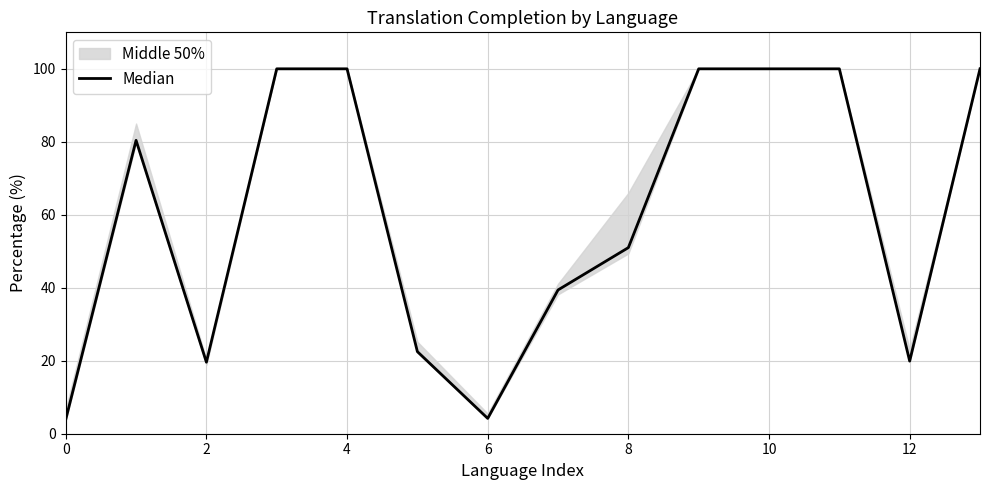

What is the approximate value at 11?

100.0